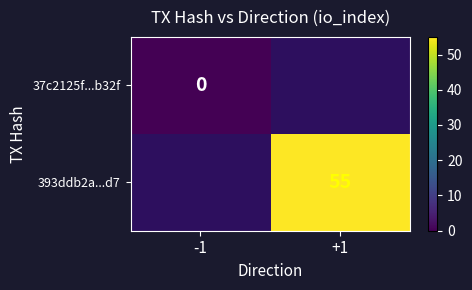

The value of 393ddb2a...d7 at +1 is 89. True or false?

False